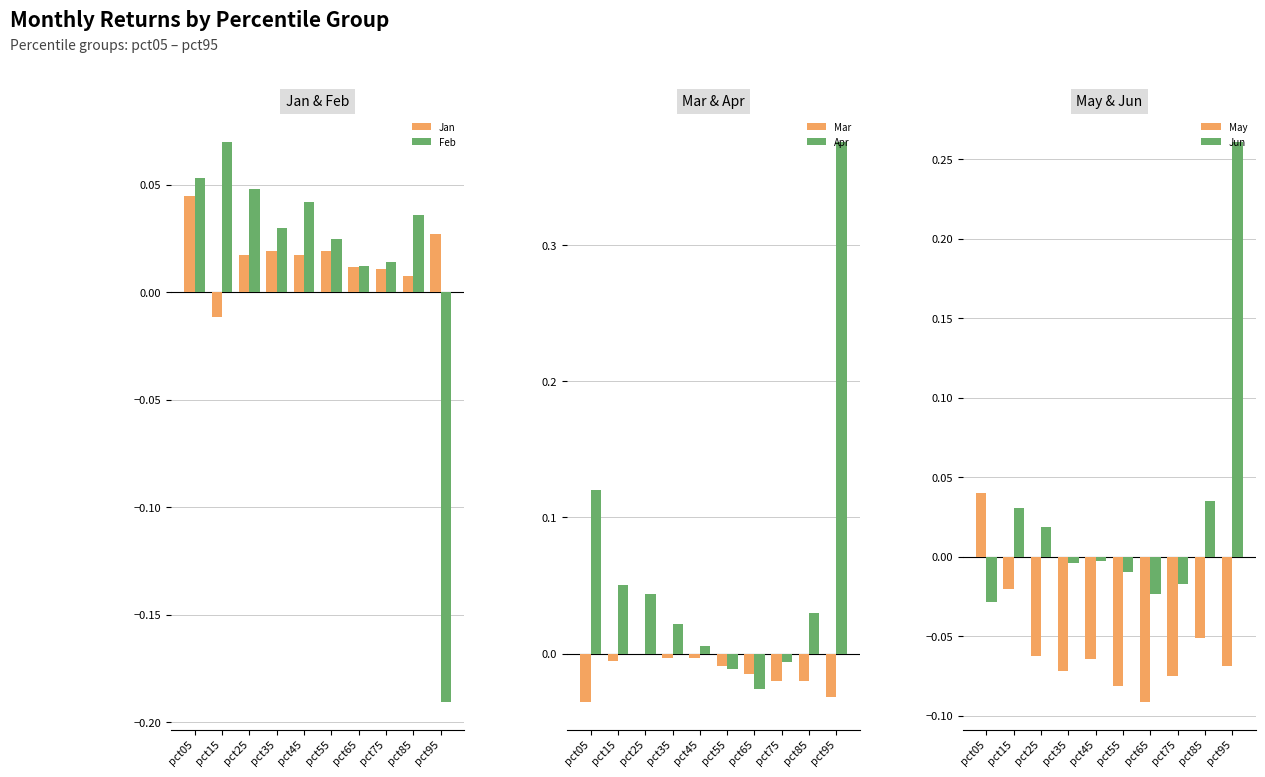

At which label does Mar reach its minimum?

pct05